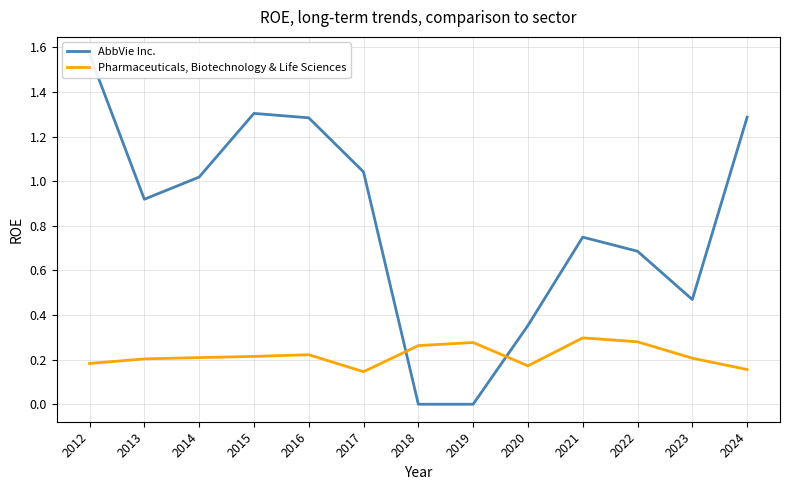

What is the sum of the Pharmaceuticals, Biotechnology & Life Sciences values at 2012 and 2022?

0.5